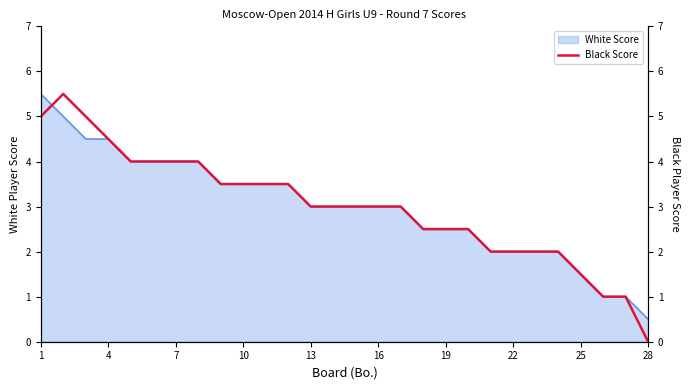

What is the lowest value of the White Score series?

0.5